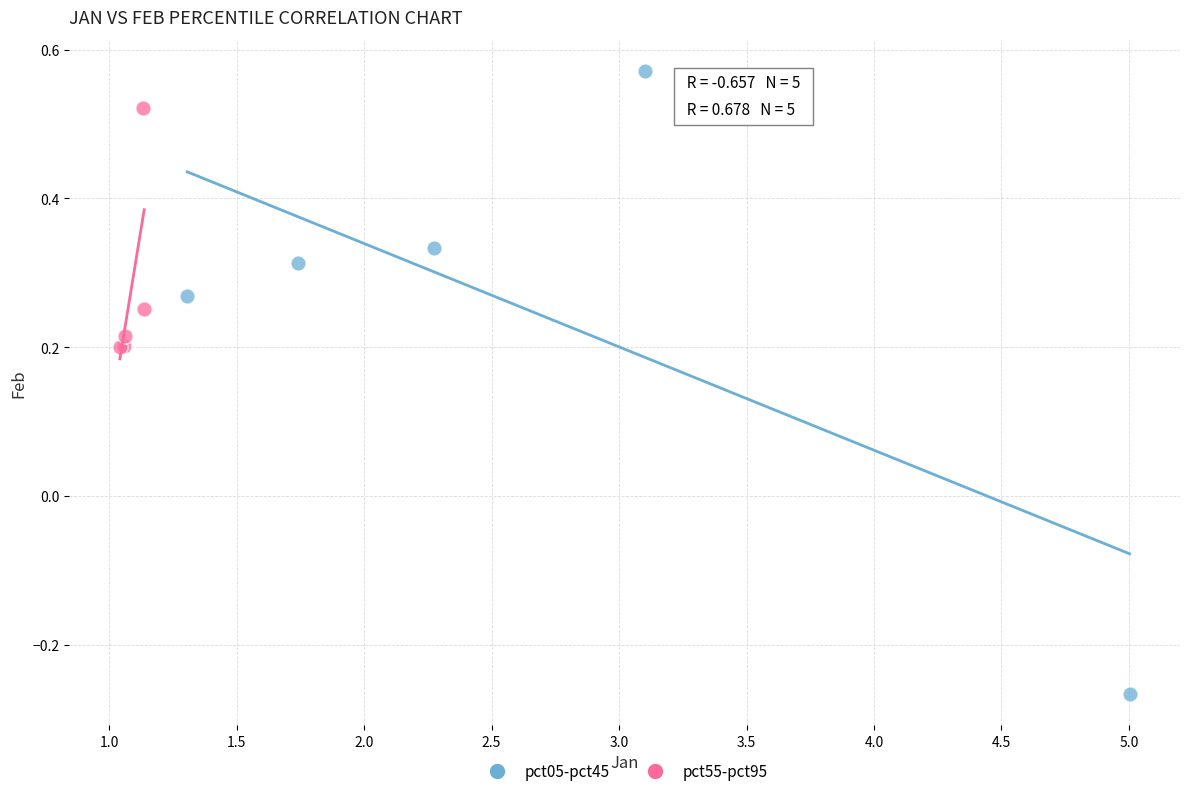

Which series contains the lowest Y value?

pct05-pct45